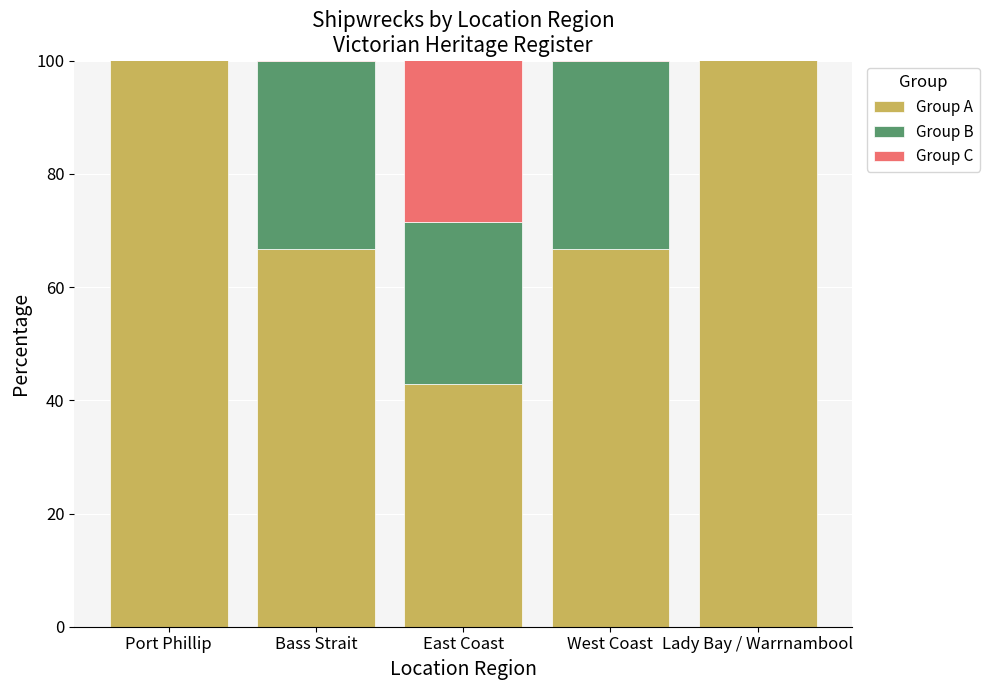

What is the lowest value of the Group C series?

33.3